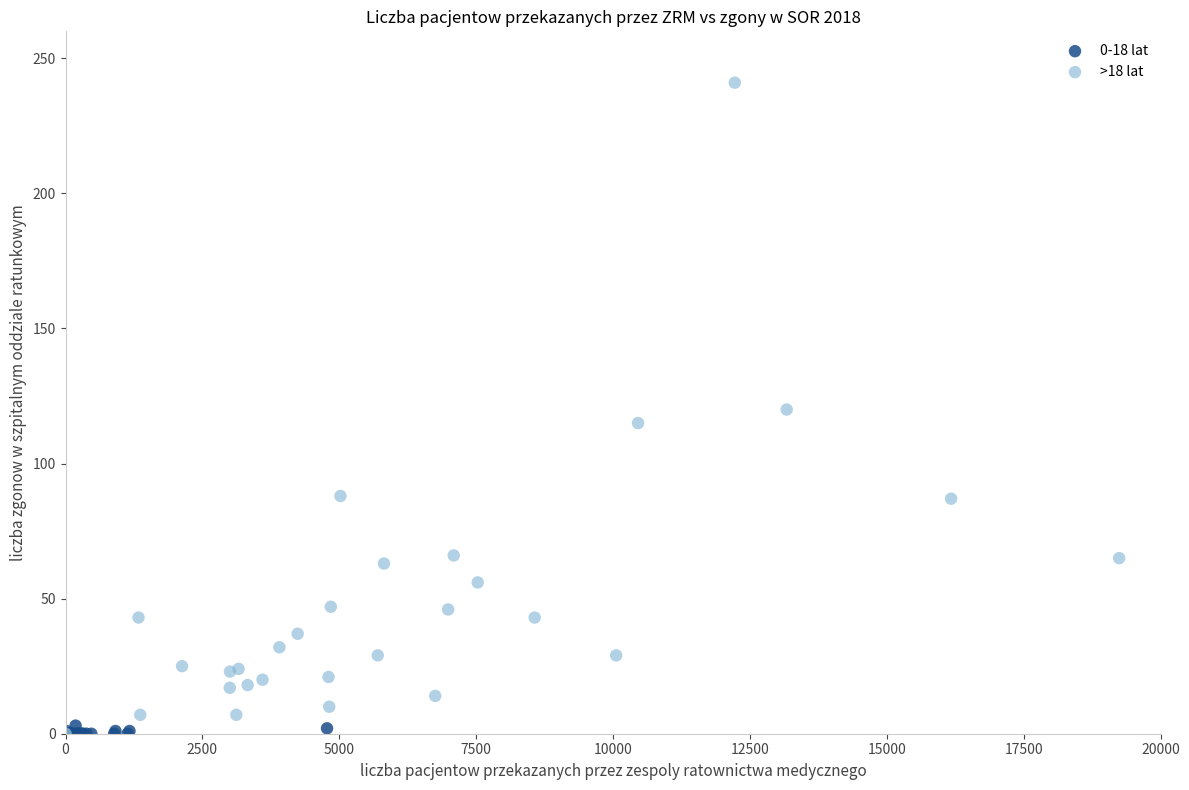

What are all the series names shown in the legend?

0-18 lat, >18 lat